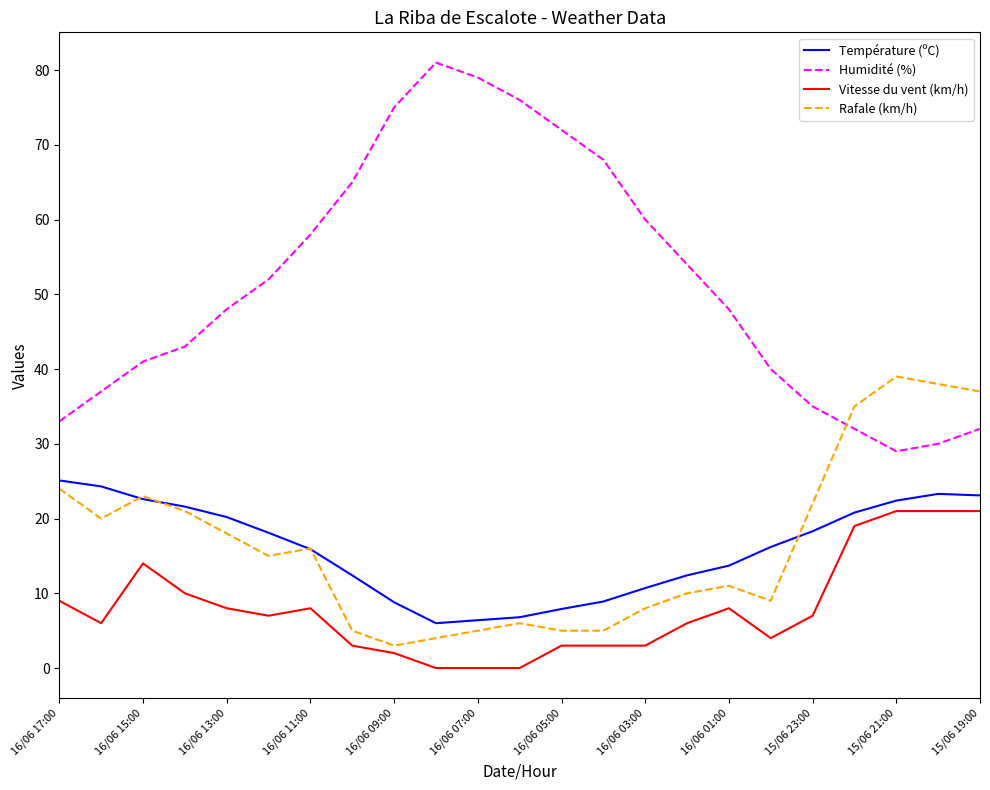

True or false: Humidité (%) has more than 0 interior local peaks.

True